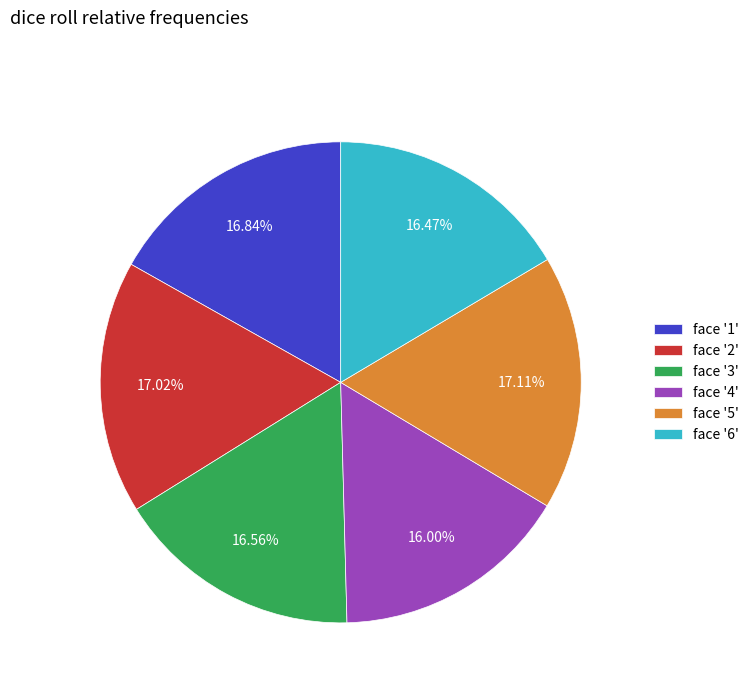

Approximately how many times larger is the value at face '5' compared to face '6'?

1.0